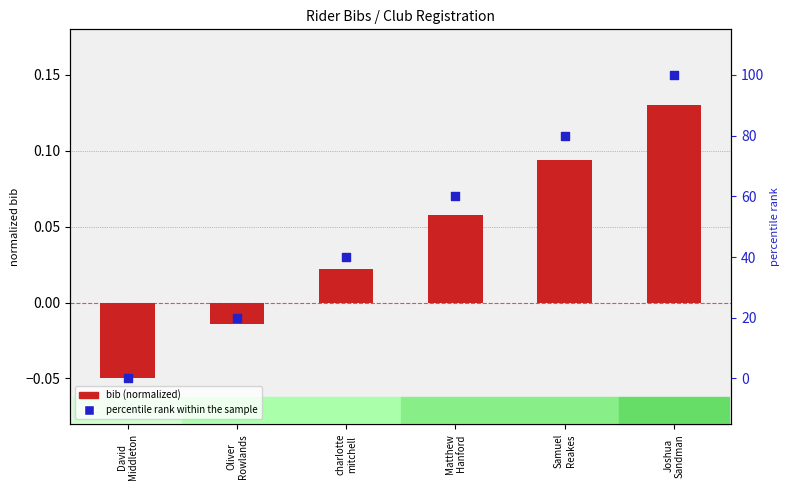

Which series reaches the maximum Y coordinate?

percentile rank within the sample